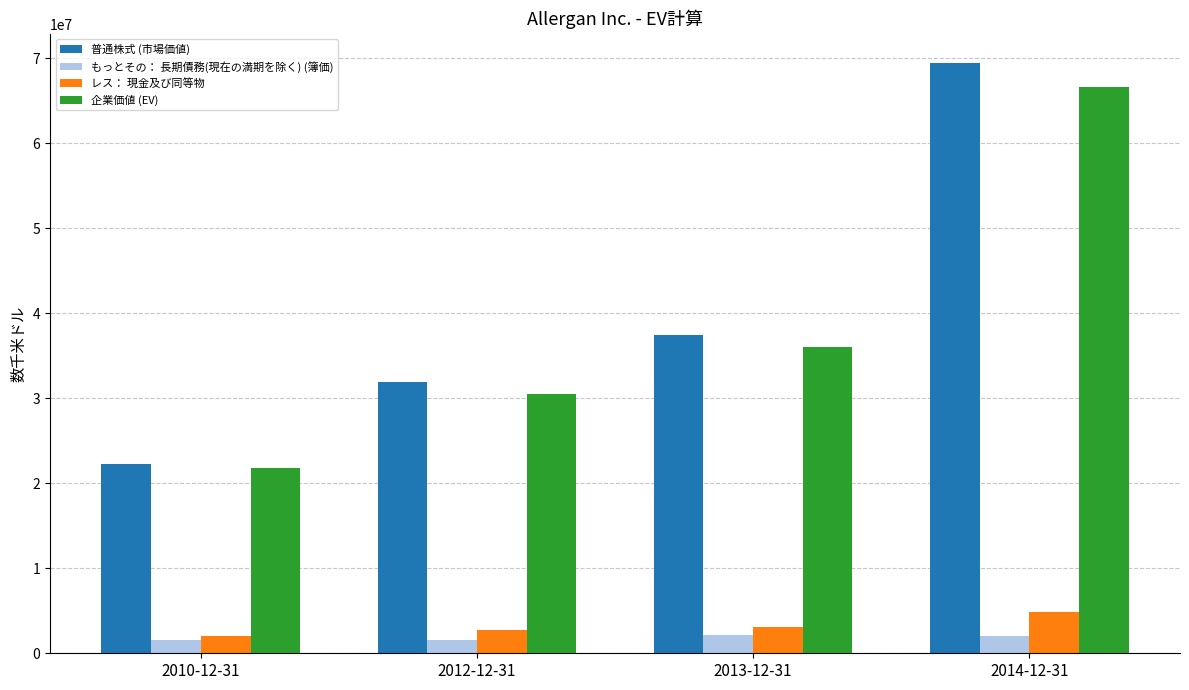

Rank the series by their maximum value, from lowest to highest.

もっとその： 長期債務(現在の満期を除く) (簿価), レス： 現金及び同等物, 企業価値 (EV), 普通株式 (市場価値)